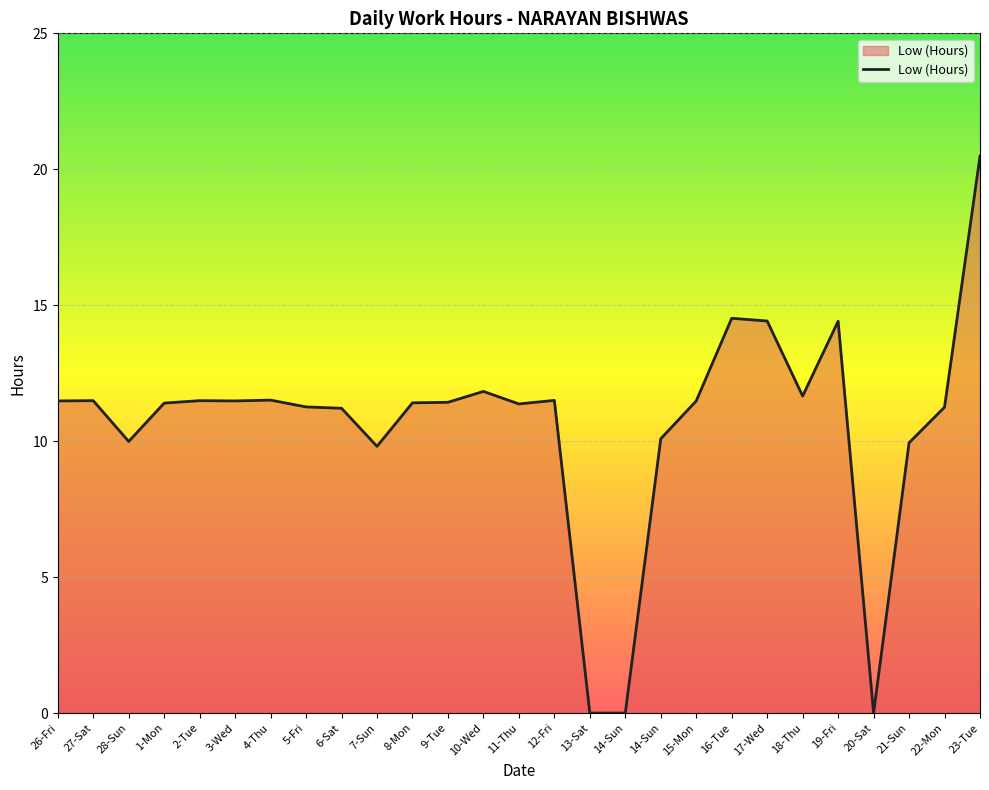

Does the chart have visible grid lines?

Yes